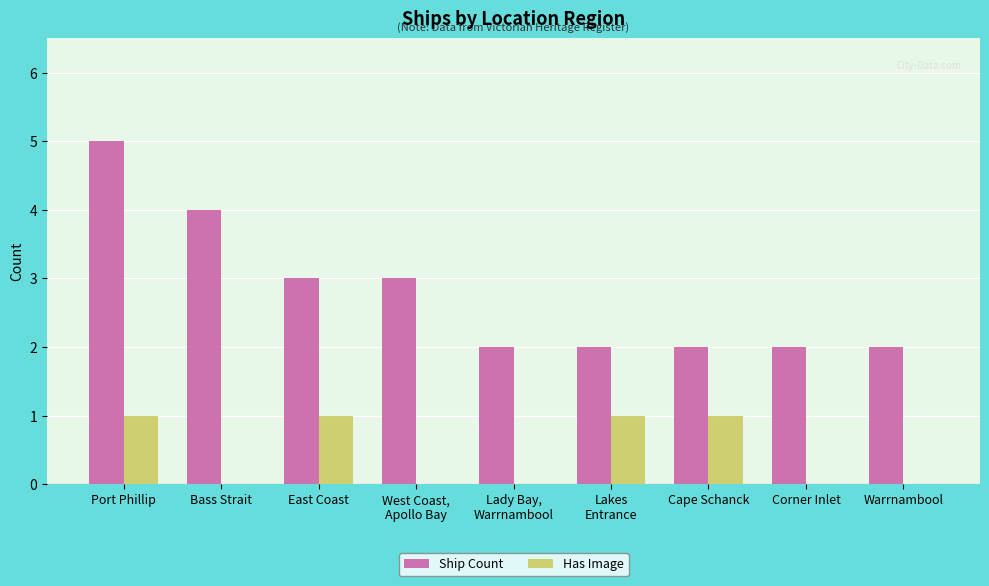

The Ship Count series shows 5 at Port Phillip. True or false?

True